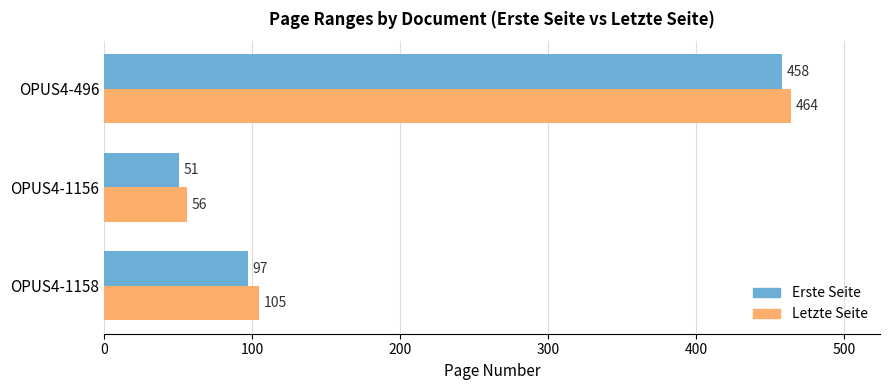

Which series has the largest range (max minus min)?

Letzte Seite